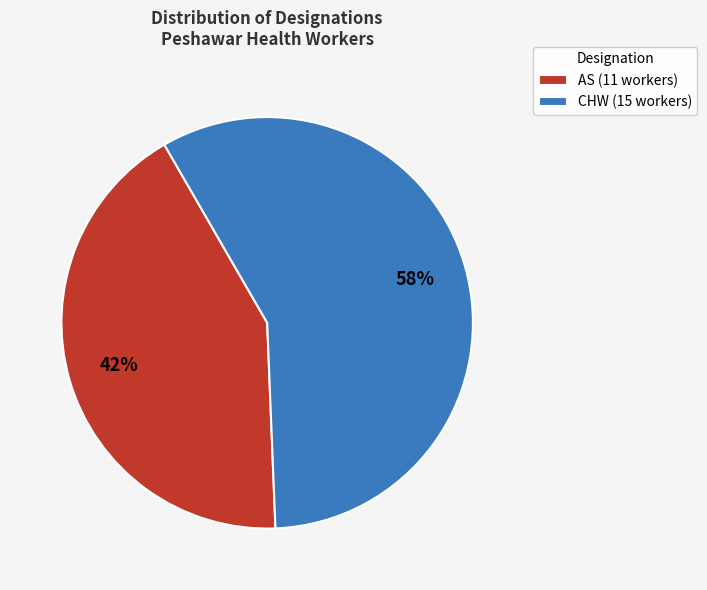

How many slices are in this pie chart?

2